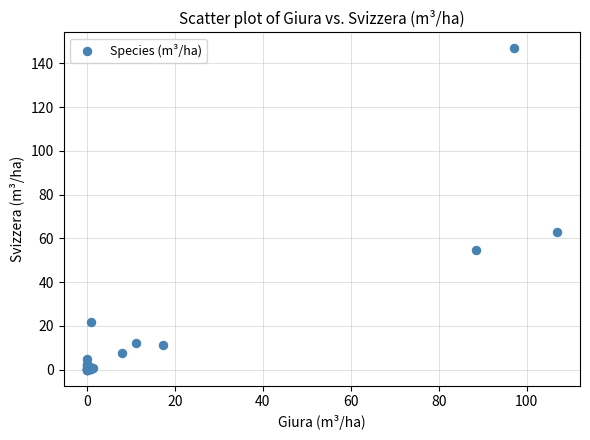

What Y value in the scatter plot is closest to 73?

62.7